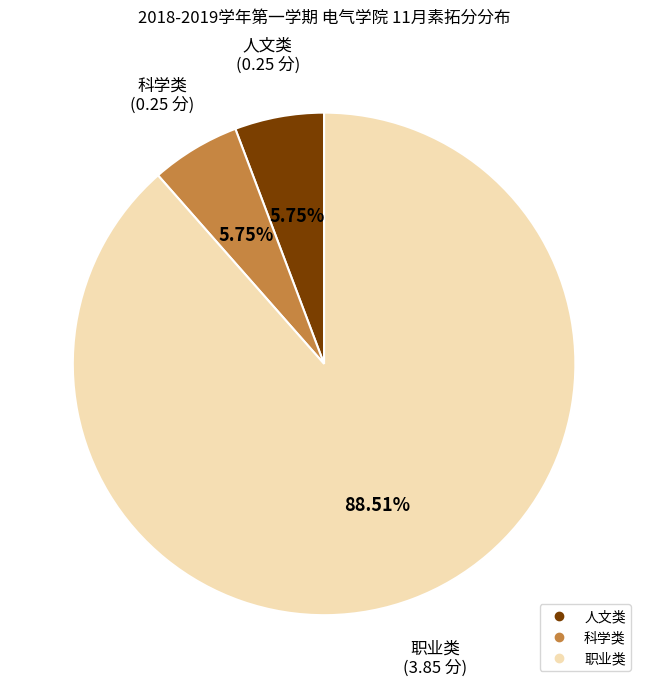

Does any single category account for the majority?

Yes